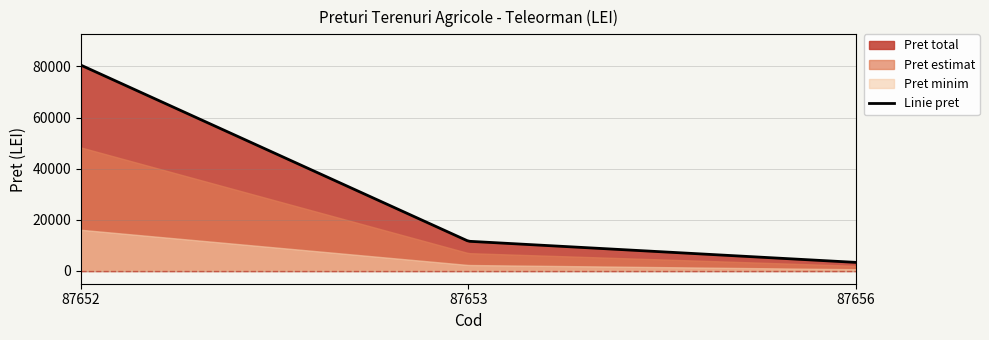

Reading left to right, extract all data points from this chart.

80506.3	11620.7	3351.6